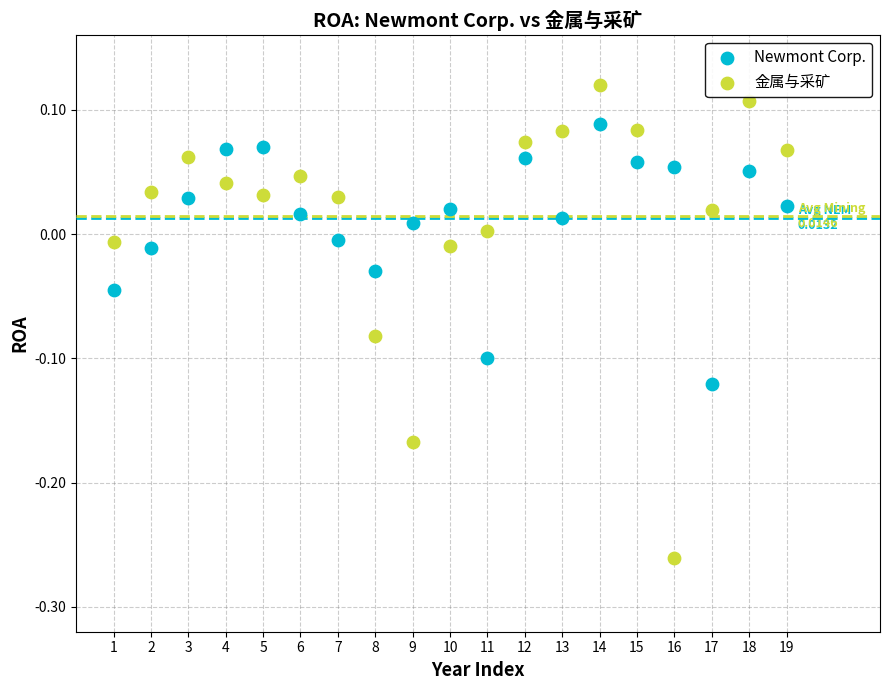

Which series reaches the minimum Y coordinate?

金属与采矿